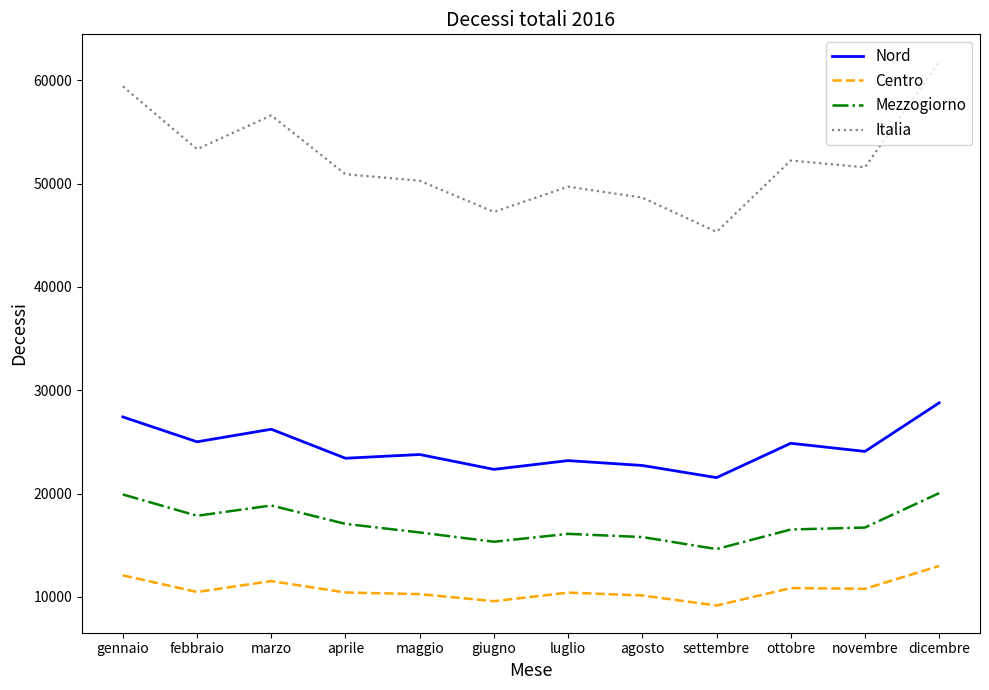

List the labels in order of Italia value, largest first.

dicembre, gennaio, marzo, febbraio, ottobre, novembre, aprile, maggio, luglio, agosto, giugno, settembre